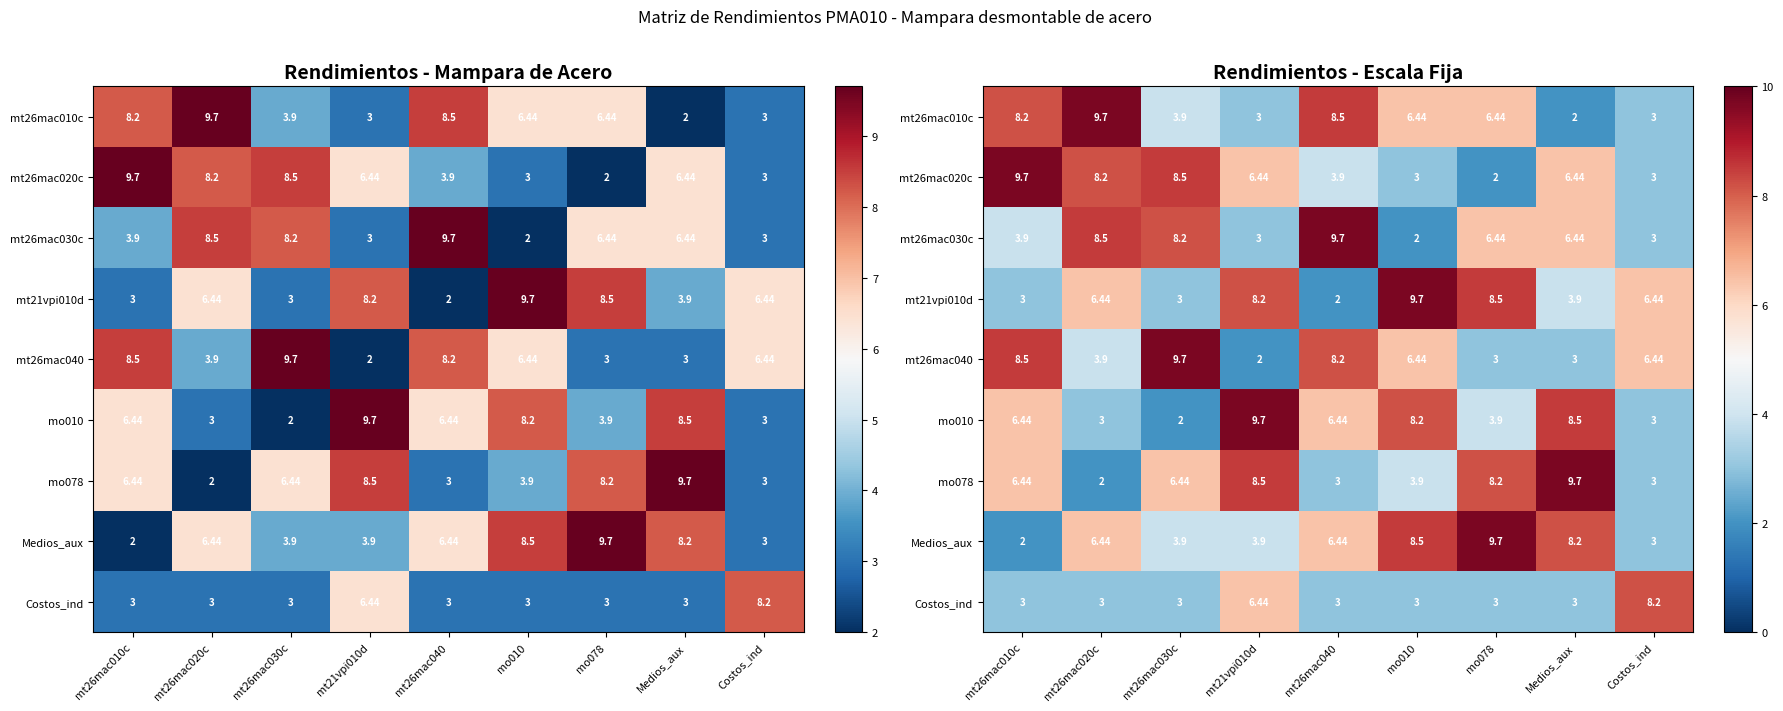

Rank the series at Costos_ind from lowest to highest value.

mt26mac010c, mt26mac020c, mt26mac030c, mo010, mo078, Medios_aux, mt21vpi010d, mt26mac040, Costos_ind